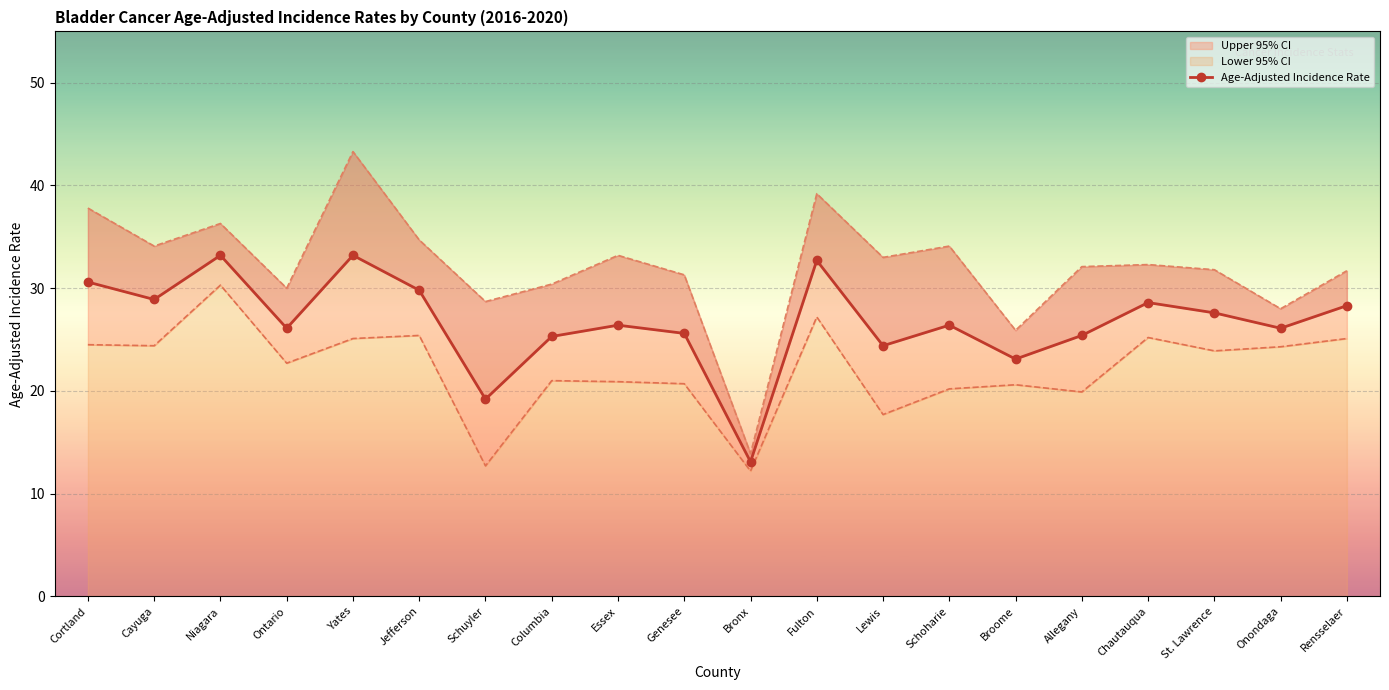

What is the label of the 9th point from the left?

Essex